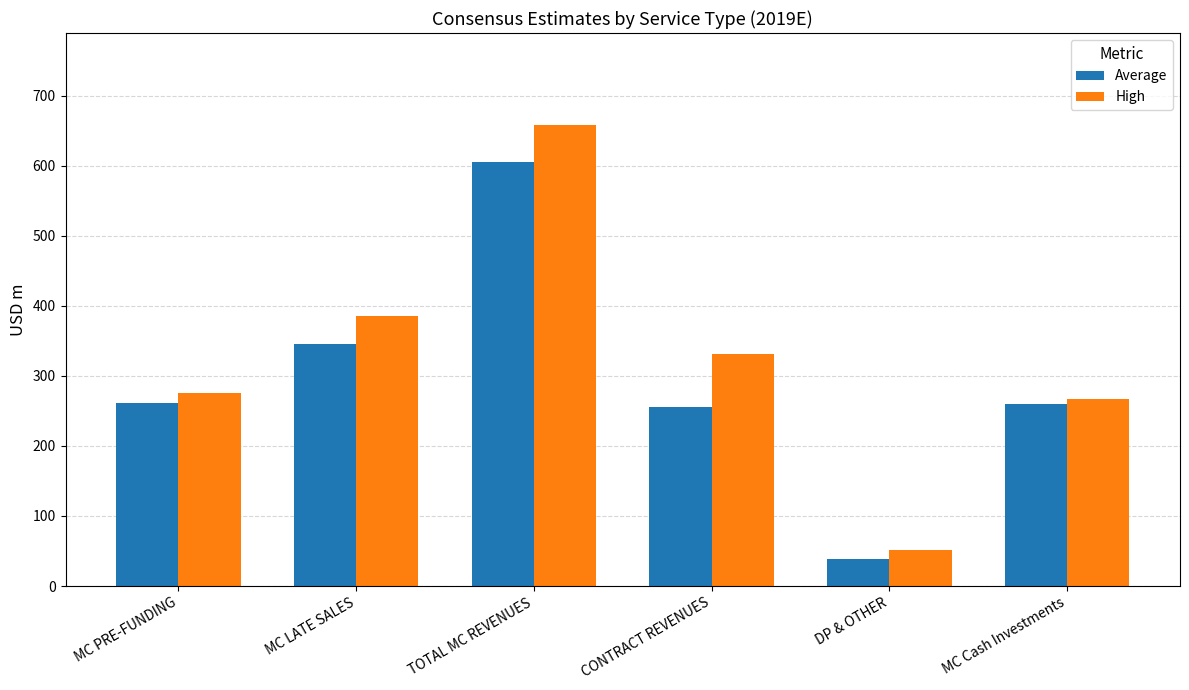

List the series in order of their overall mean, lowest first.

Average, High